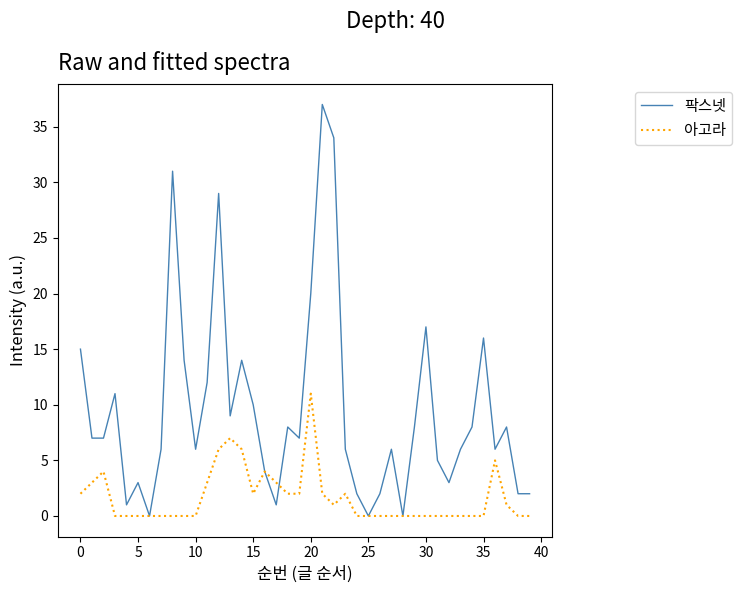

Which series has the largest total across all categories?

팍스넷